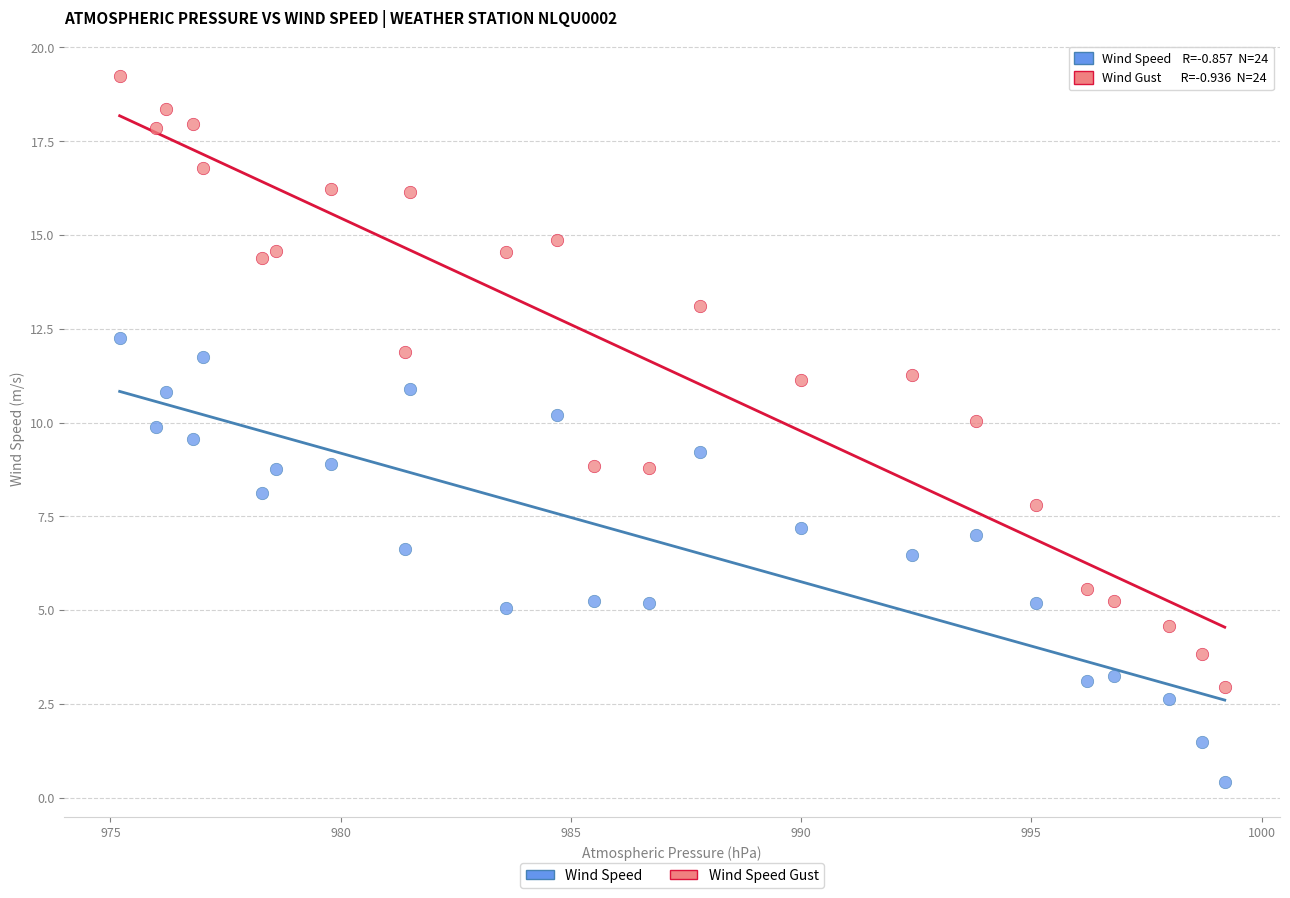

Which series contains the lowest Y value?

Wind Speed